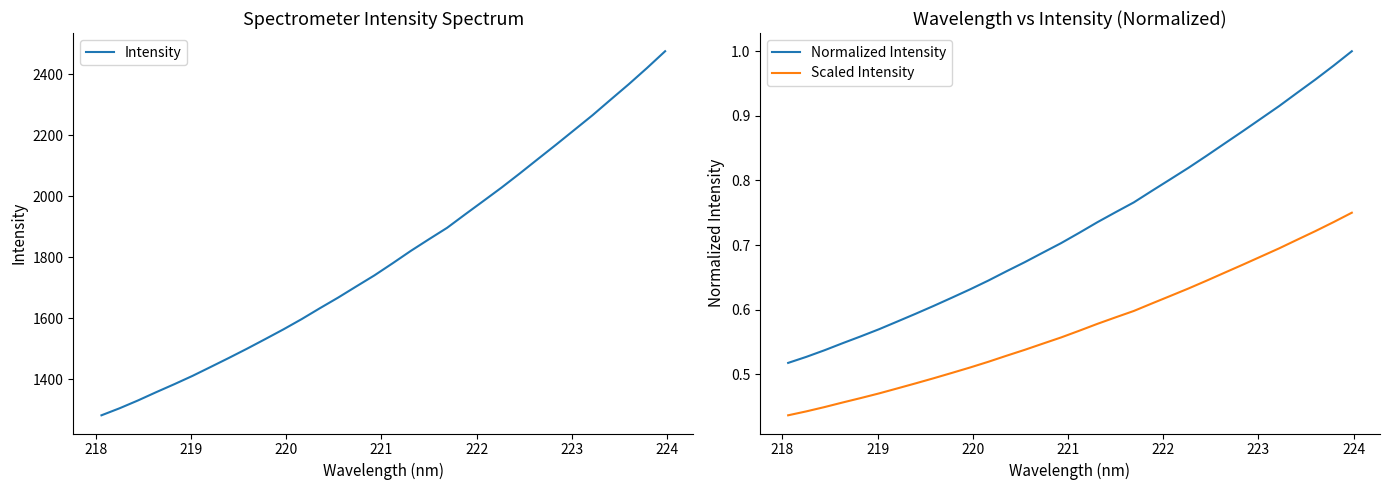

True or false: Normalized Intensity and Scaled Intensity cross at least once.

False